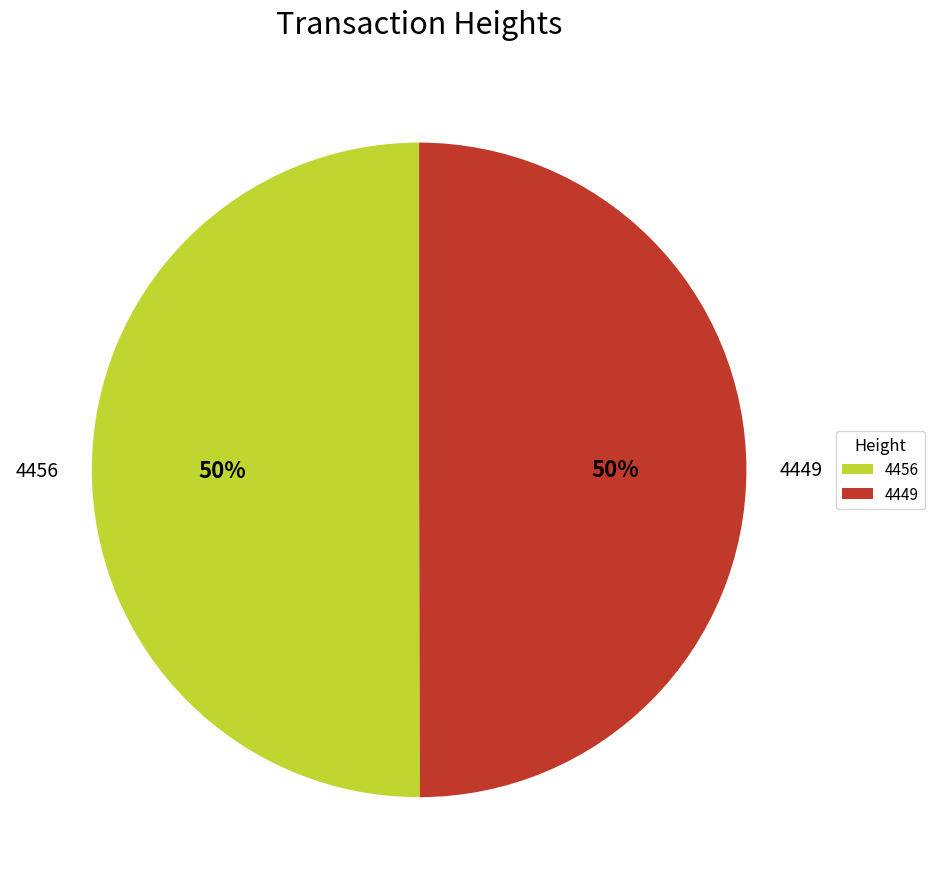

Is it true that 4449 is 58% of the pie?

False